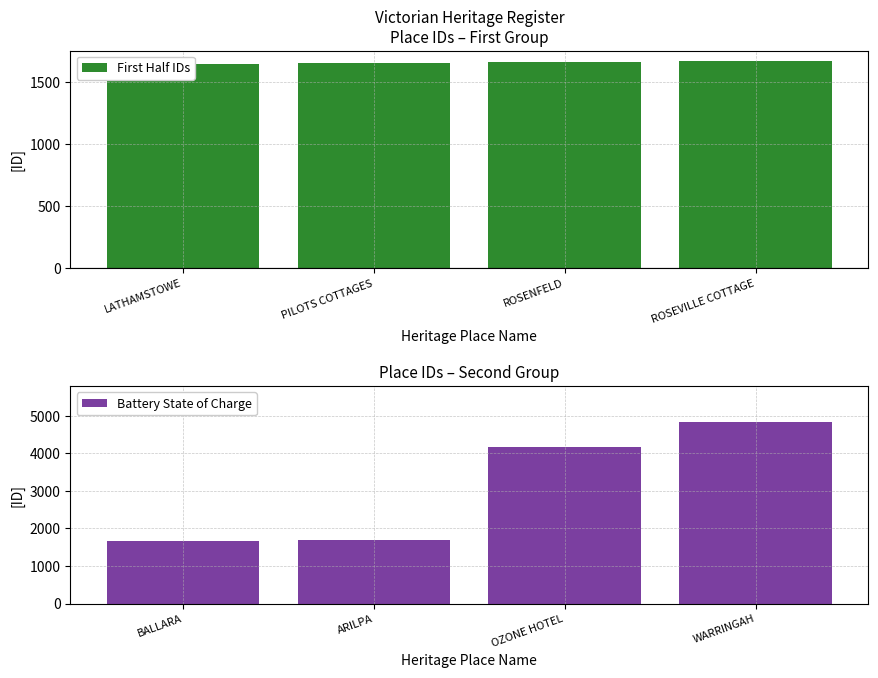

The Battery State of Charge series shows 1091 at WARRINGAH. True or false?

False